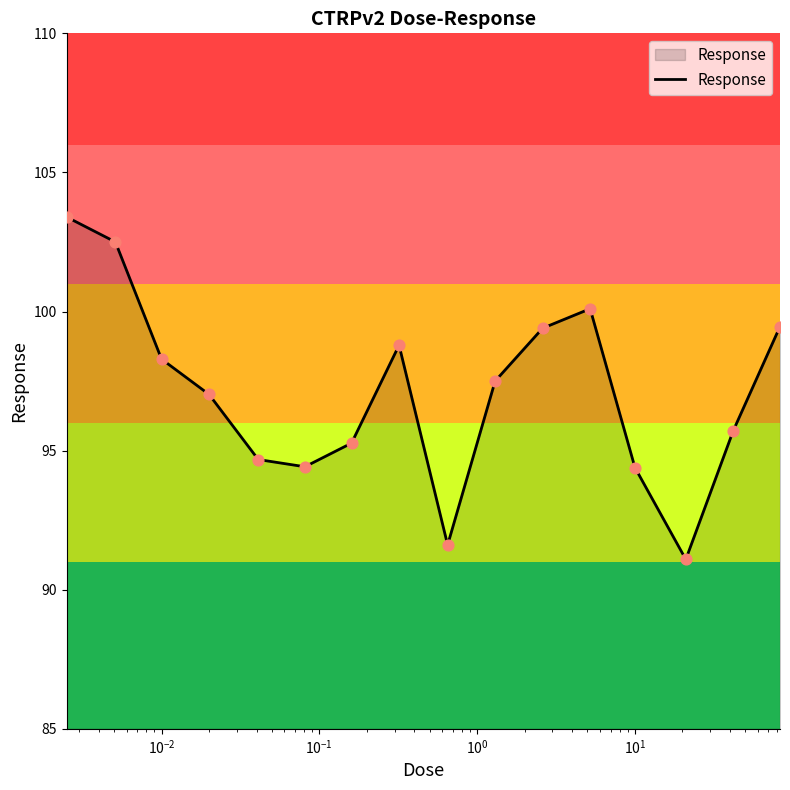

What is the maximum value shown in the chart?

103.4